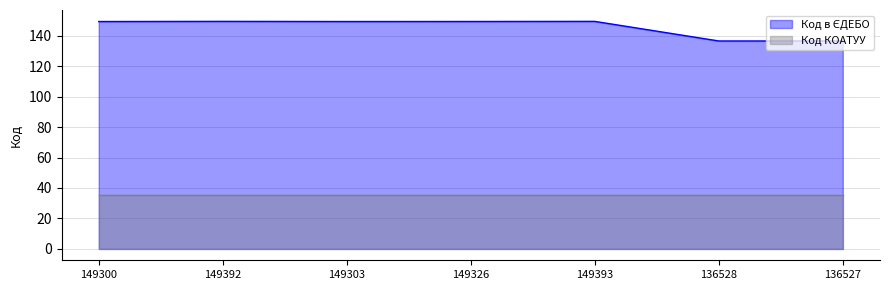

True or false: Код КОАТУУ has a value of 51.8 at 149392.

False